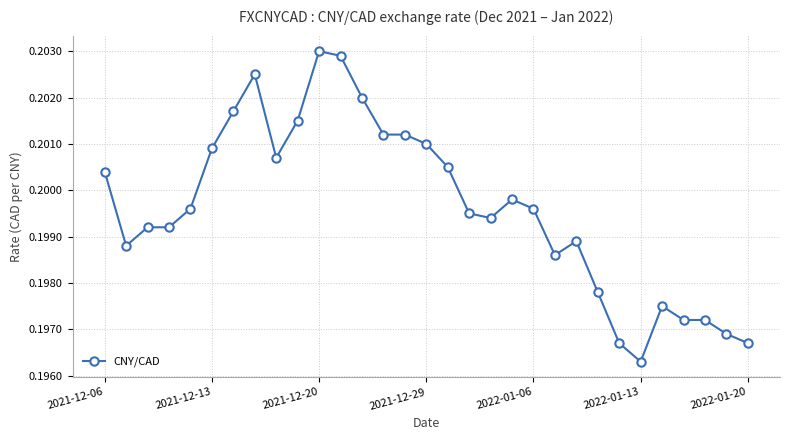

How many values are between 0 and 1?

31